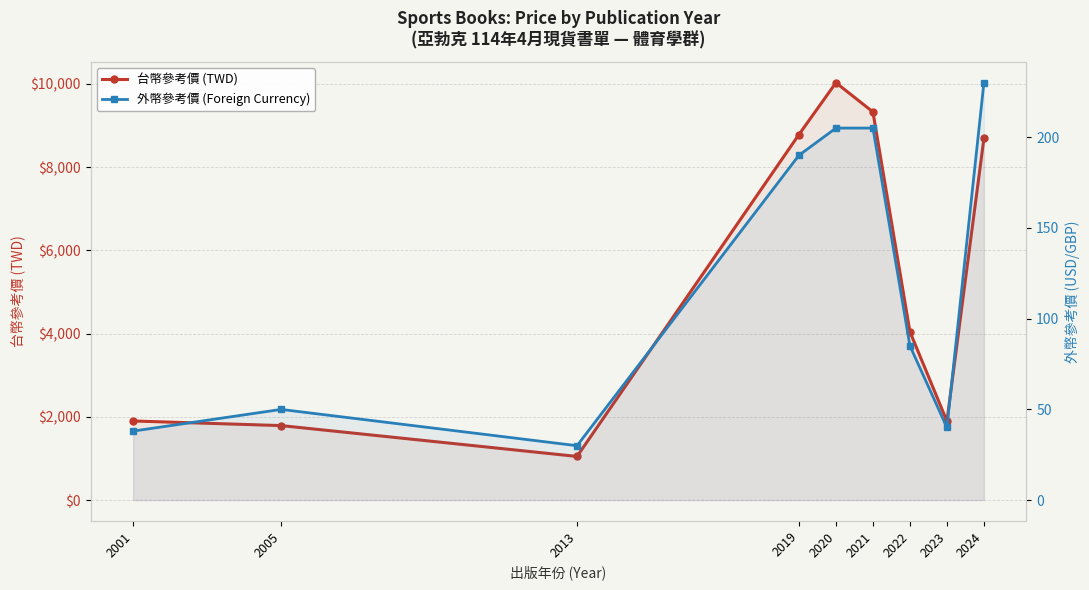

Reading right to left, extract all data points from this chart.

台幣參考價 (TWD): 2024=8687.0	2023=1896.0	2022=4044.0	2021=9325.0	2020=10027.0	2019=8782.0	2013=1048.0	2005=1789.0	2001=1900.0
外幣參考價 (Foreign Currency): 2024=230.0	2023=40.0	2022=85.0	2021=205.0	2020=205.0	2019=190.0	2013=29.9	2005=50.0	2001=38.0